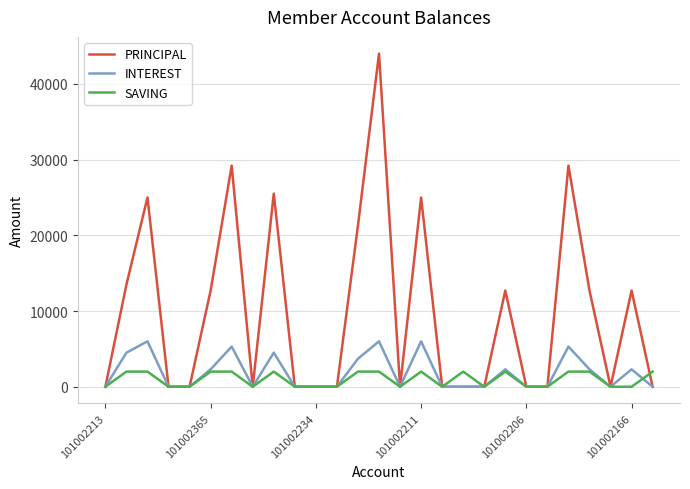

Which series has the widest spread of values?

PRINCIPAL